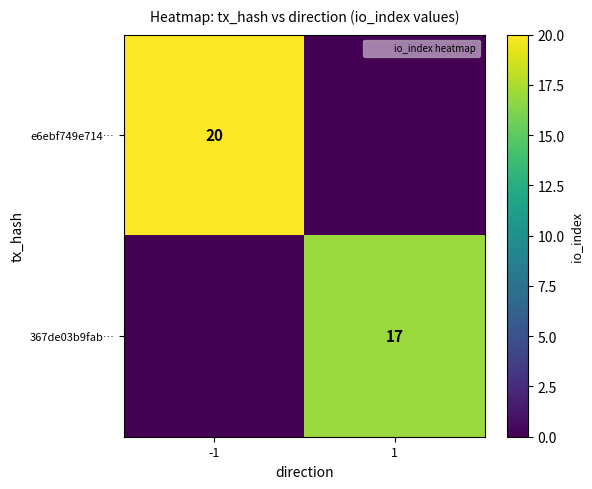

At how many categories does at least one series exceed 17?

1